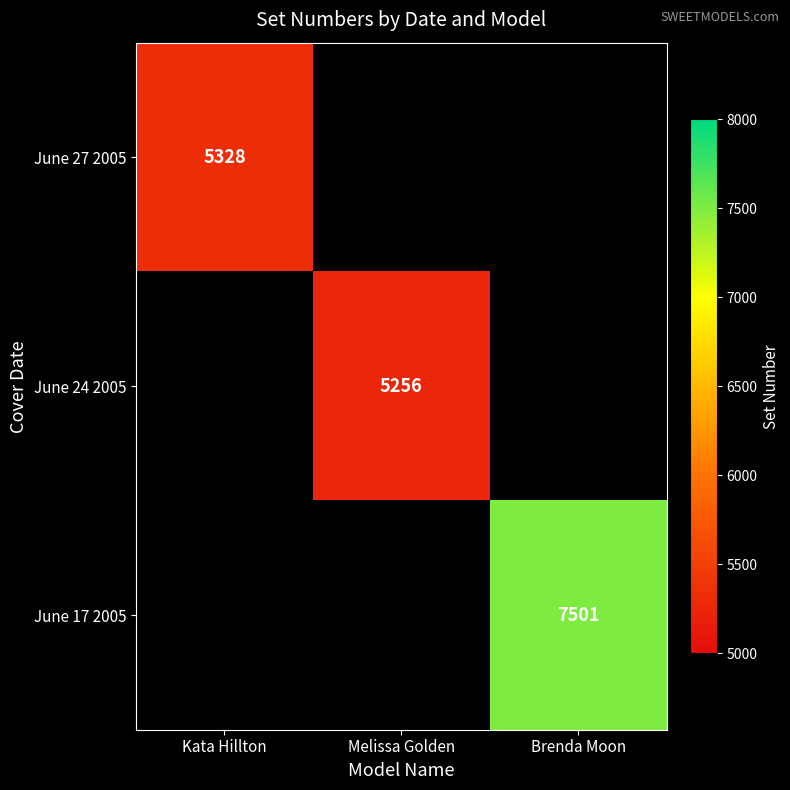

Is it true that June 24 2005 equals 1599 at Melissa Golden?

False